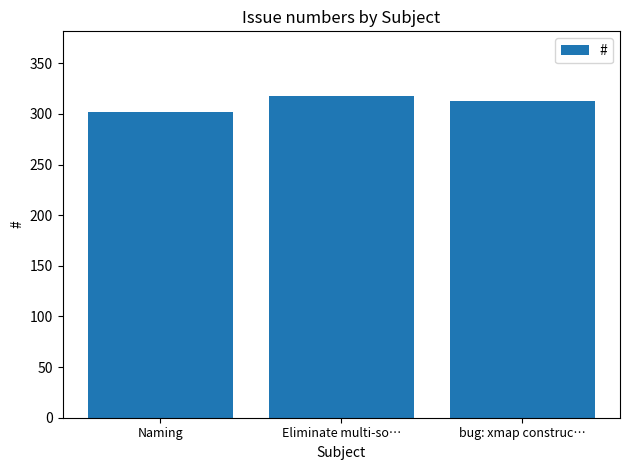

Rank the categories by value from lowest to highest.

Naming, bug: xmap construc…, Eliminate multi-so…